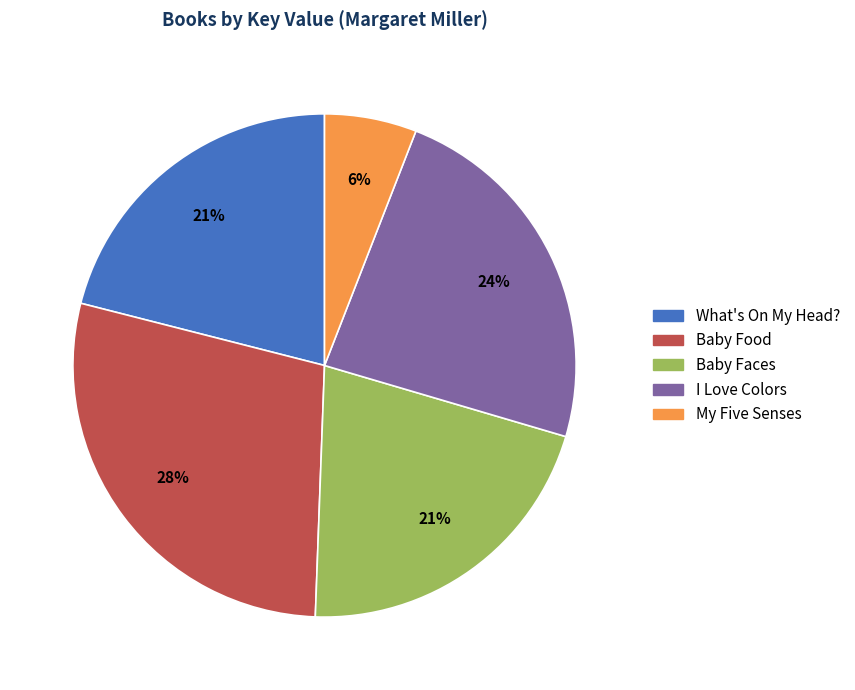

How many slices are in this pie chart?

5